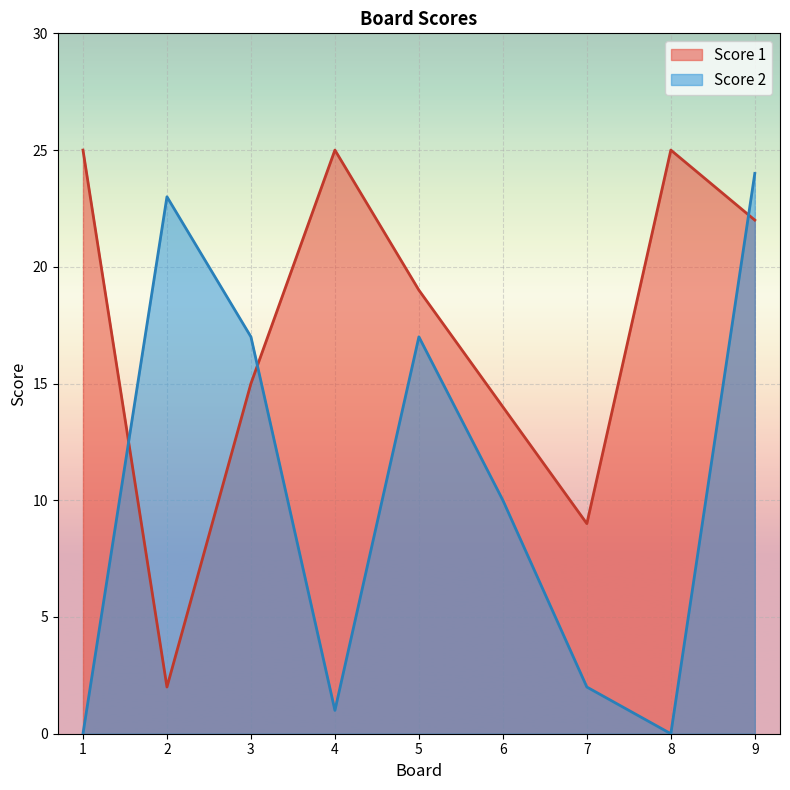

What is the average value of the Score 2 series?

10